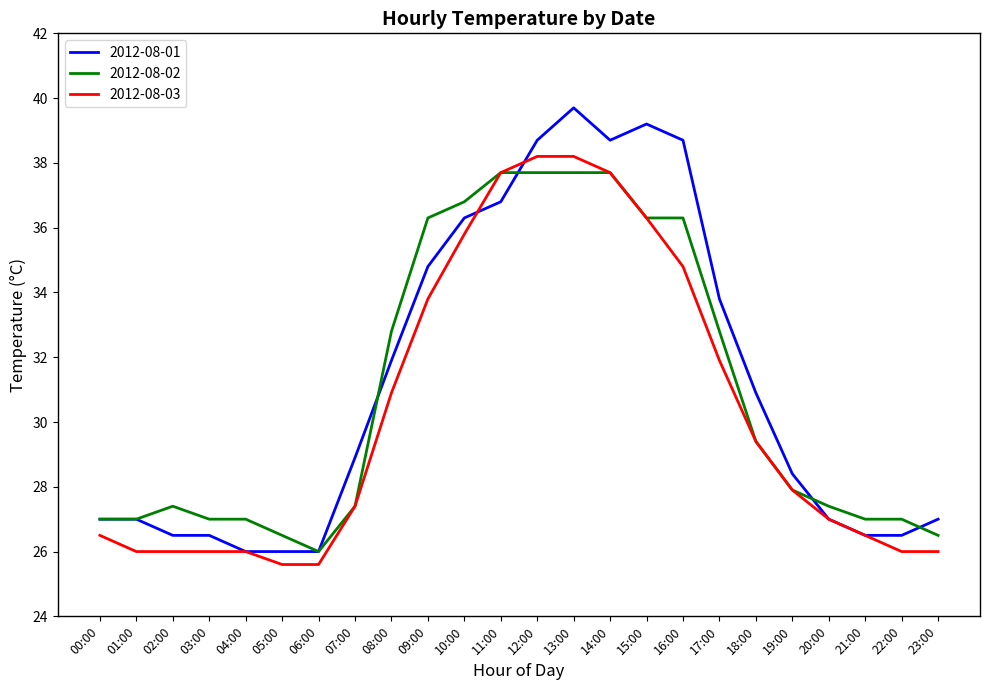

Reading left to right, what are all the values shown in this chart?

2012-08-01: 00:00=27.0	01:00=27.0	02:00=26.5	03:00=26.5	04:00=26.0	05:00=26.0	06:00=26.0	07:00=28.9	08:00=31.9	09:00=34.8	10:00=36.3	11:00=36.8	12:00=38.7	13:00=39.7	14:00=38.7	15:00=39.2	16:00=38.7	17:00=33.8	18:00=30.9	19:00=28.4	20:00=27.0	21:00=26.5	22:00=26.5	23:00=27.0
2012-08-02: 00:00=27.0	01:00=27.0	02:00=27.4	03:00=27.0	04:00=27.0	05:00=26.5	06:00=26.0	07:00=27.4	08:00=32.8	09:00=36.3	10:00=36.8	11:00=37.7	12:00=37.7	13:00=37.7	14:00=37.7	15:00=36.3	16:00=36.3	17:00=32.8	18:00=29.4	19:00=27.9	20:00=27.4	21:00=27.0	22:00=27.0	23:00=26.5
2012-08-03: 00:00=26.5	01:00=26.0	02:00=26.0	03:00=26.0	04:00=26.0	05:00=25.6	06:00=25.6	07:00=27.4	08:00=30.9	09:00=33.8	10:00=35.8	11:00=37.7	12:00=38.2	13:00=38.2	14:00=37.7	15:00=36.3	16:00=34.8	17:00=31.9	18:00=29.4	19:00=27.9	20:00=27.0	21:00=26.5	22:00=26.0	23:00=26.0